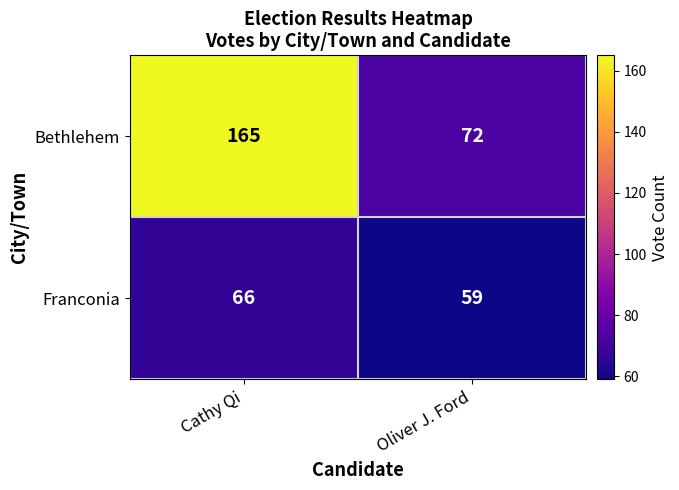

The value of Bethlehem at Oliver J. Ford is 72. True or false?

True